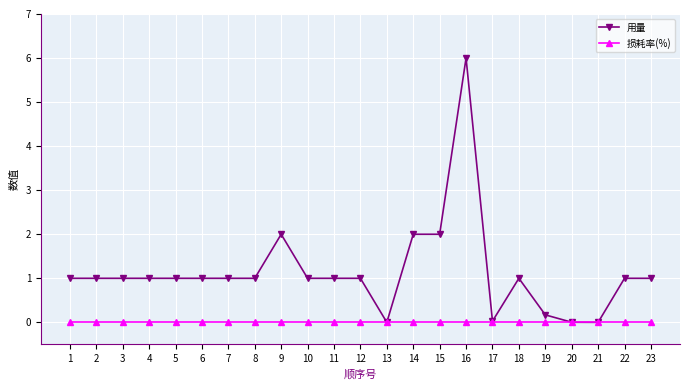

Is it true that 用量 equals 1.7 at 3?

False